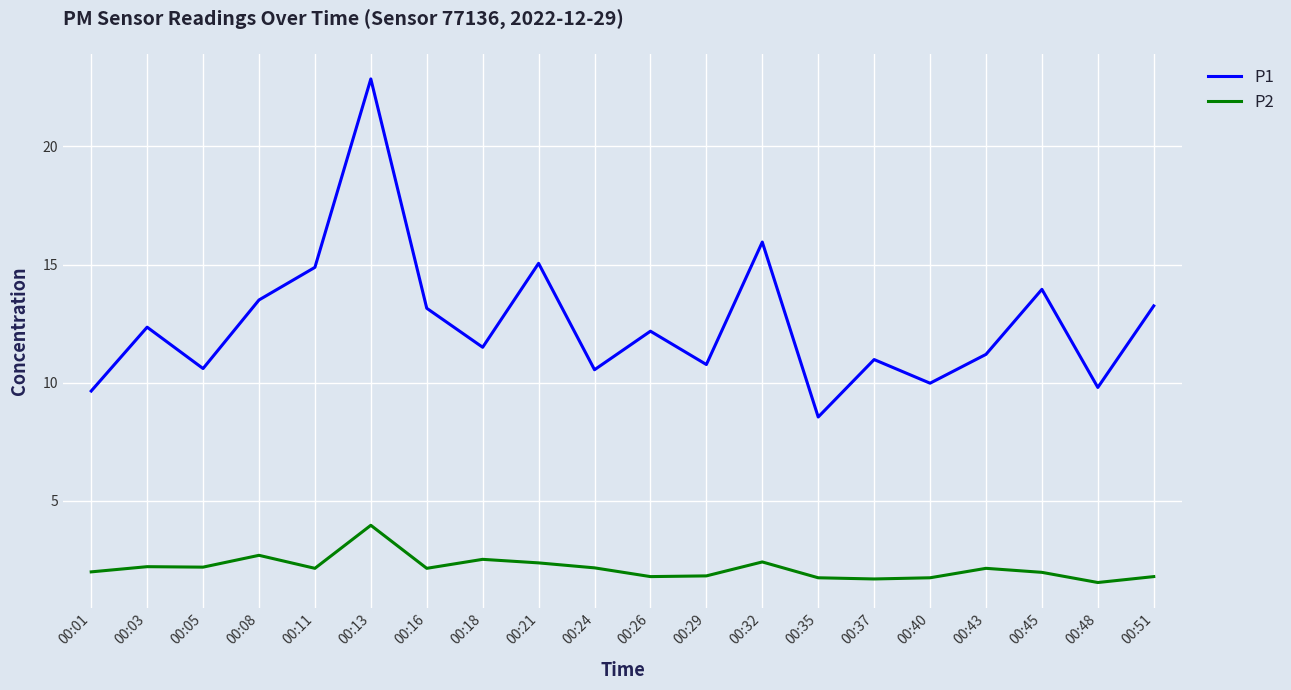

What is the sum of all P1 values?

250.7